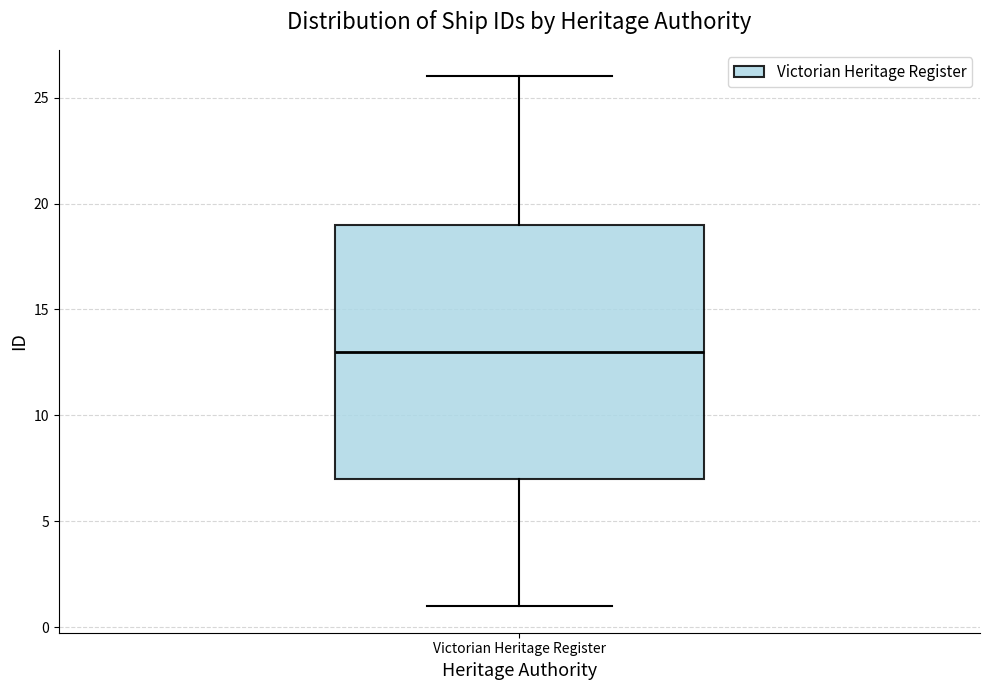

Transcribe this box plot: give where the median line is, the range the box spans, and where the two whiskers end, as read against the y-axis. The values are not printed on the chart, so give them approximately, as read against the axis.

median 13, box 7 to 19, whiskers 1 to 26